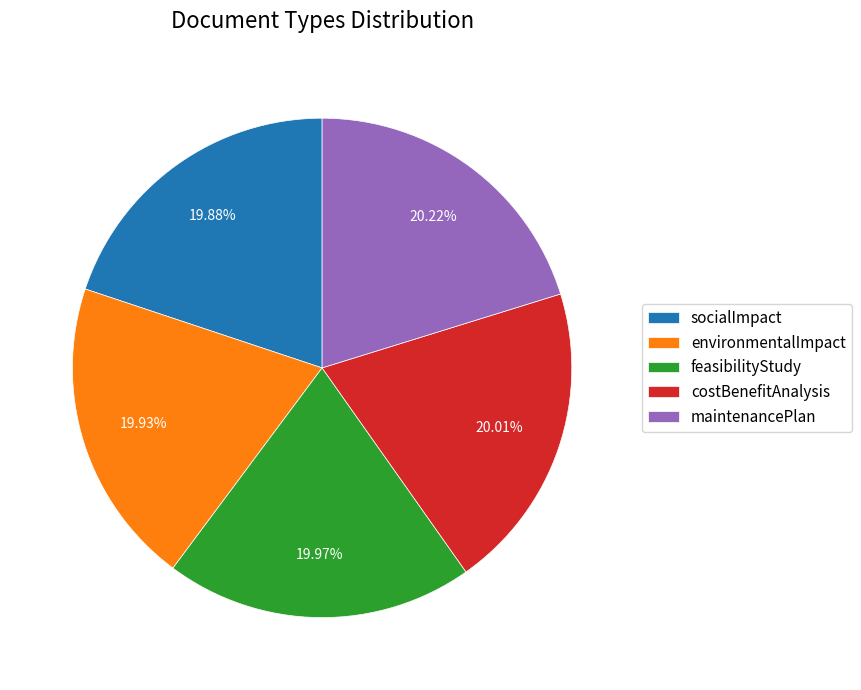

What is the ratio of the value at socialImpact to the value at environmentalImpact?

1.0